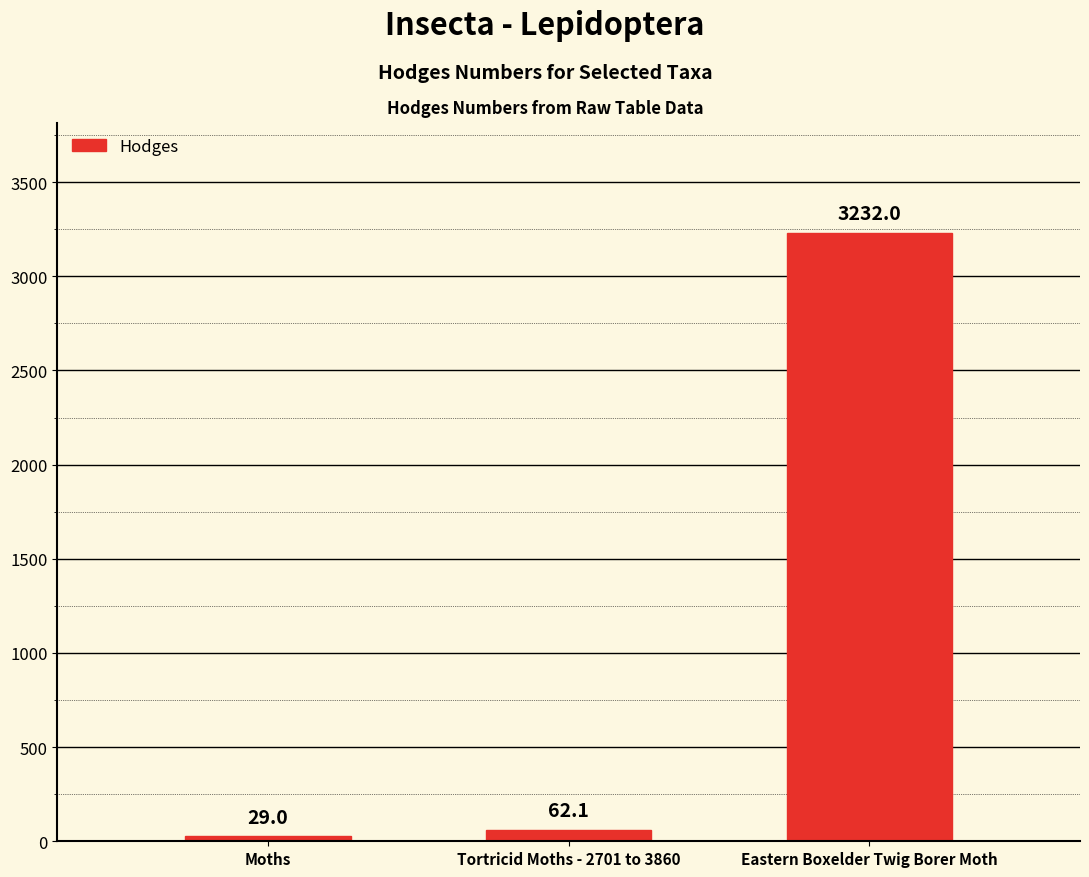

Reading right to left, extract all data points from this chart.

Eastern Boxelder Twig Borer Moth=3232.0	Tortricid Moths - 2701 to 3860=62.1	Moths=29.0